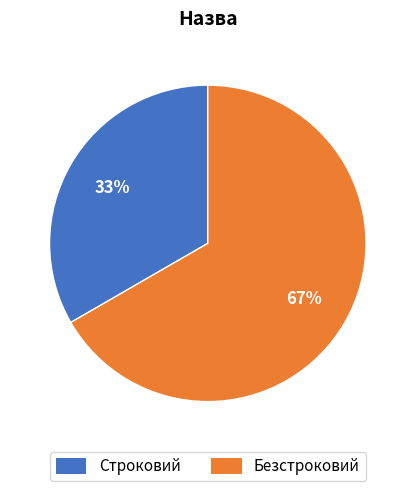

How many segments does this pie chart have?

2